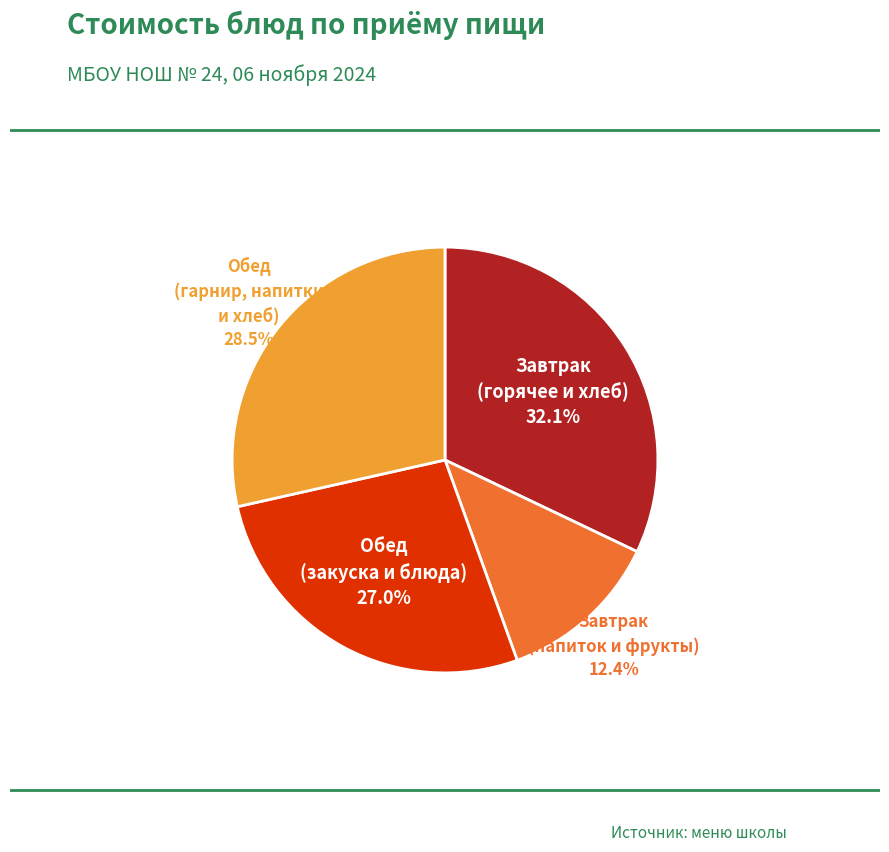

Is there any slice that represents more than half of the pie?

No